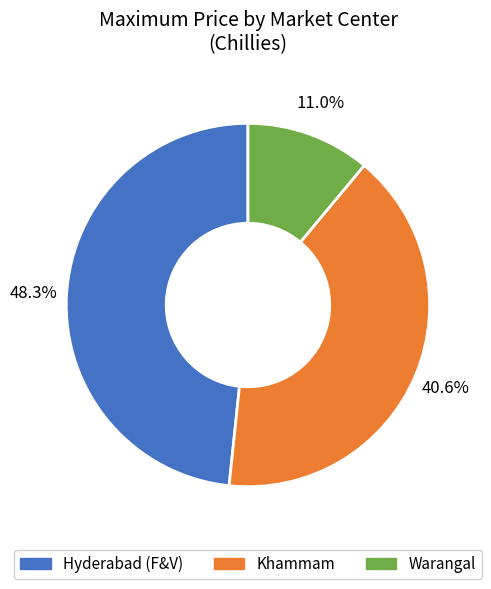

What is the largest slice in the pie chart?

Hyderabad (F&V)